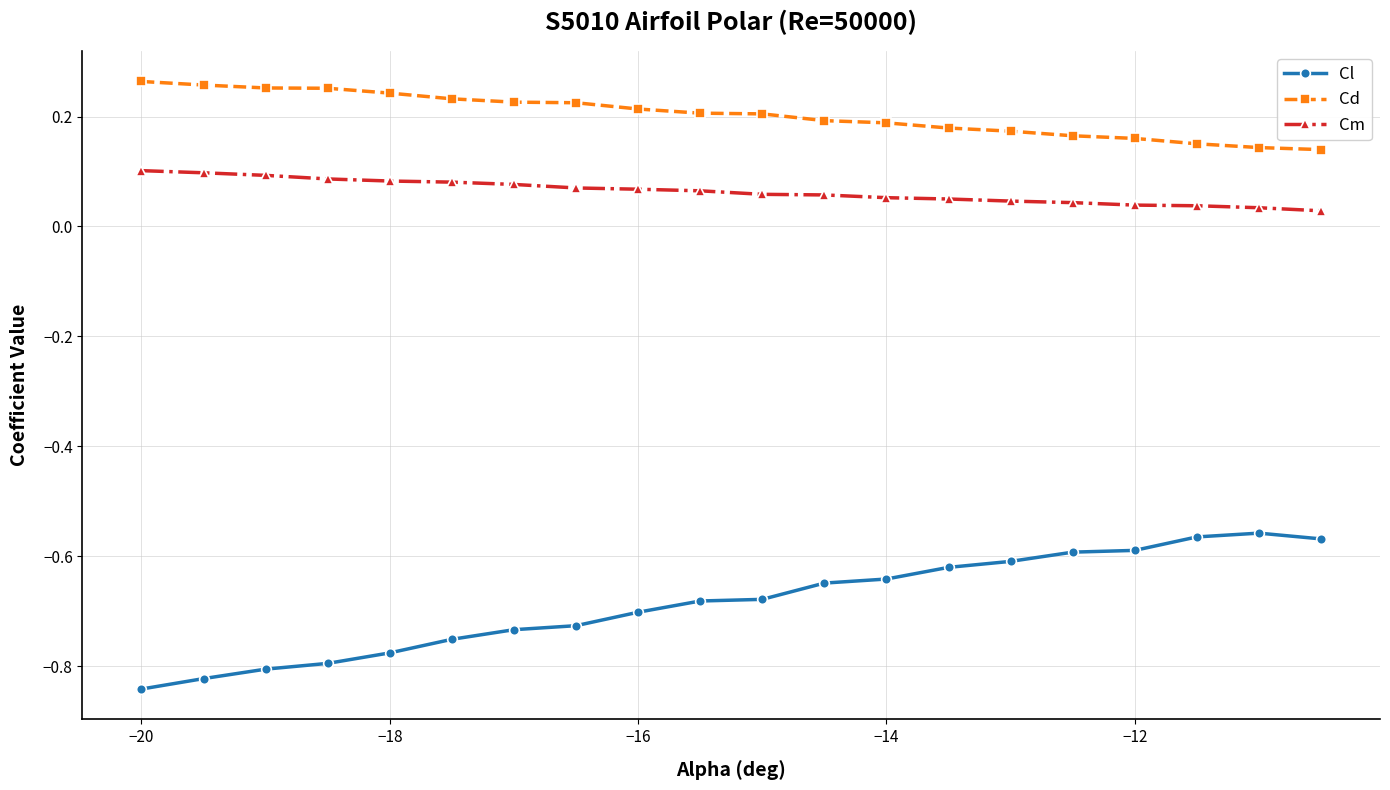

True or false: Cl and Cd cross at least once.

False